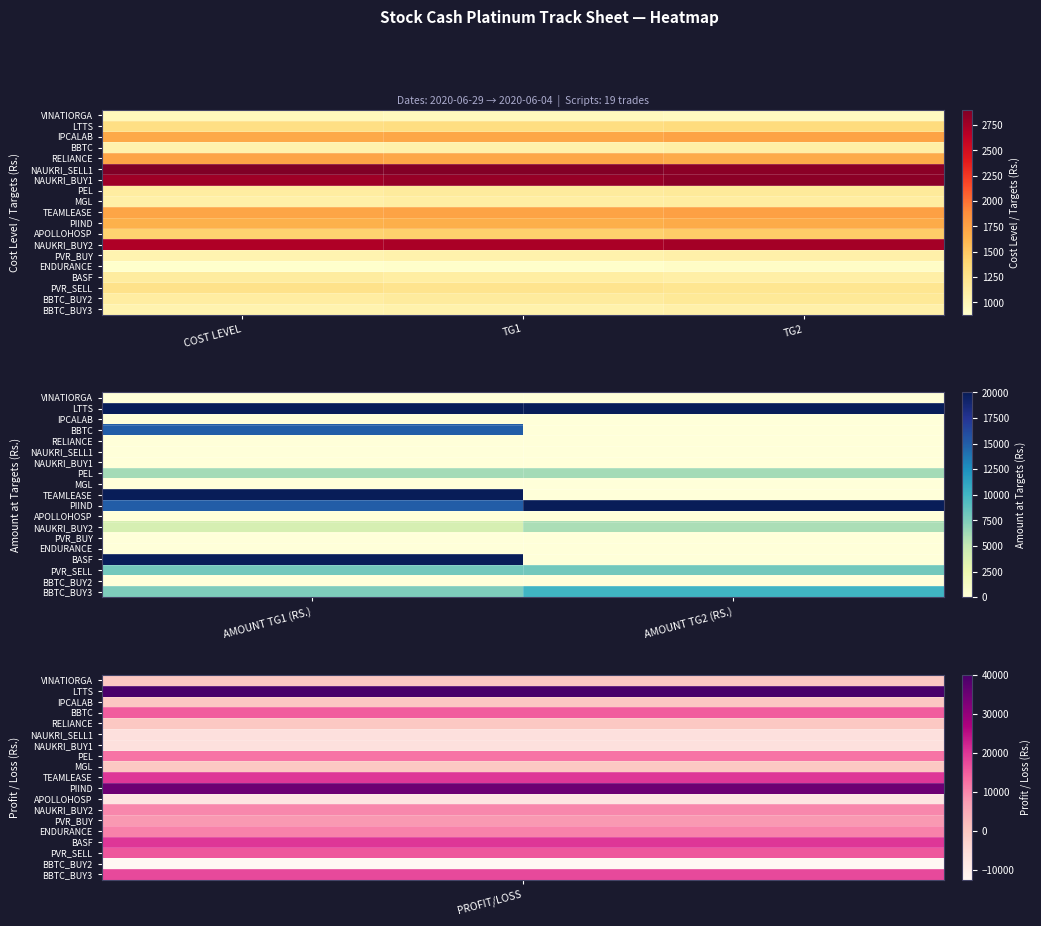

Where is BASF nearest to the value 10000?

AMOUNT TG1 (RS.)